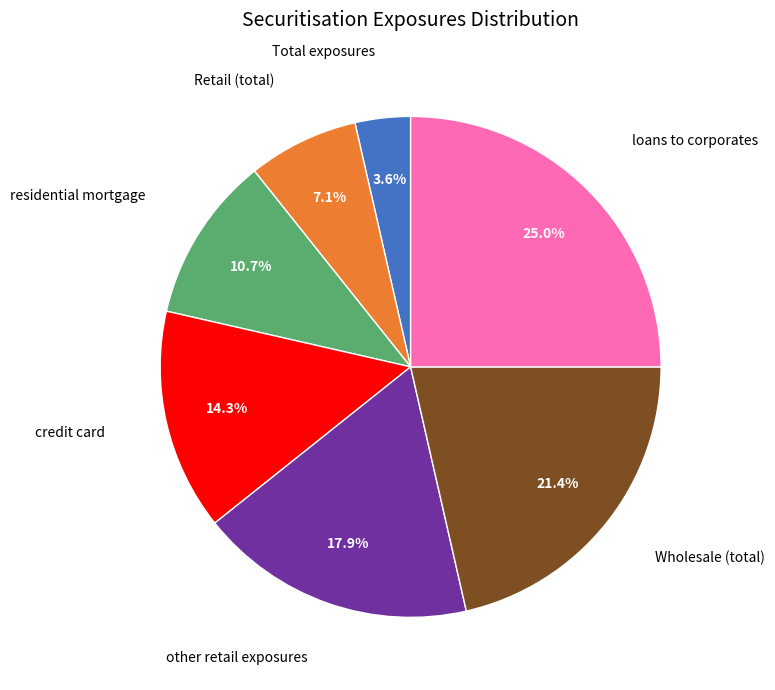

Does any single category account for the majority?

No